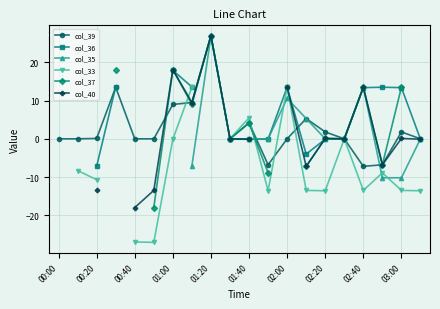

The value of col_39 at 02:20 is 1.8. True or false?

True